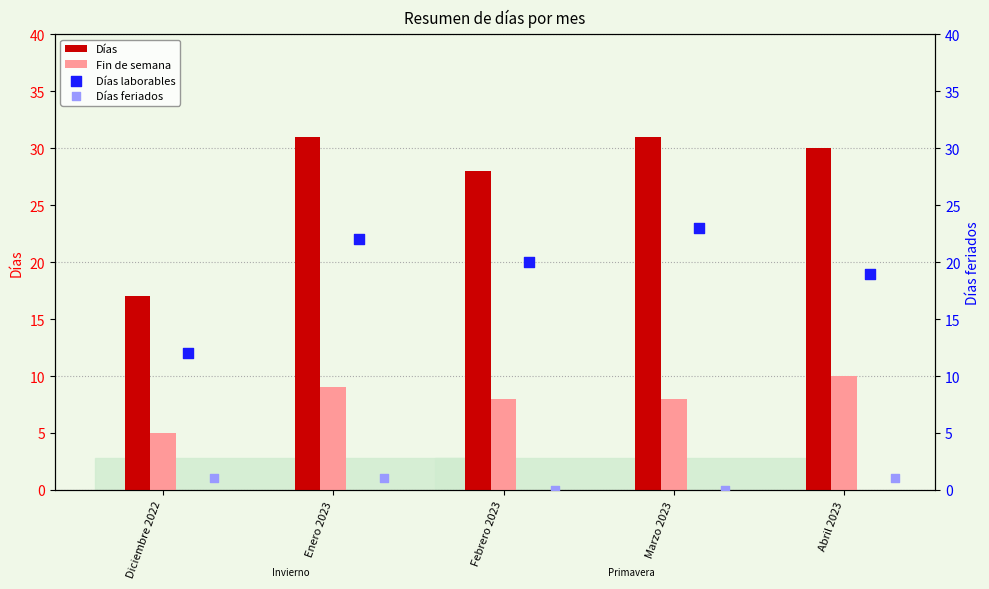

True or false: Días has a value of 53 at Abril 2023.

False